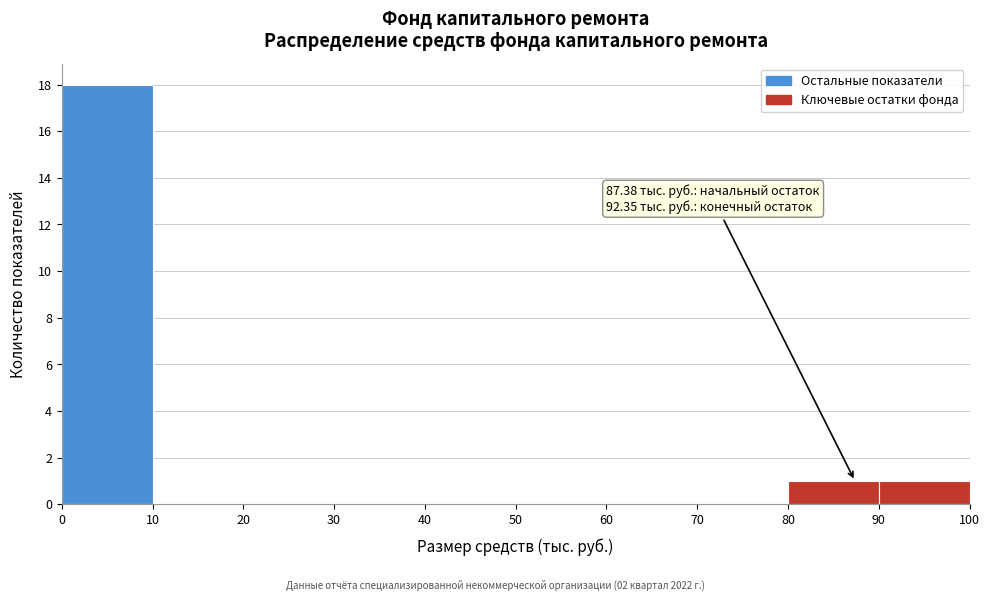

Over which range of the x-axis is the bar tallest?

0 to 10